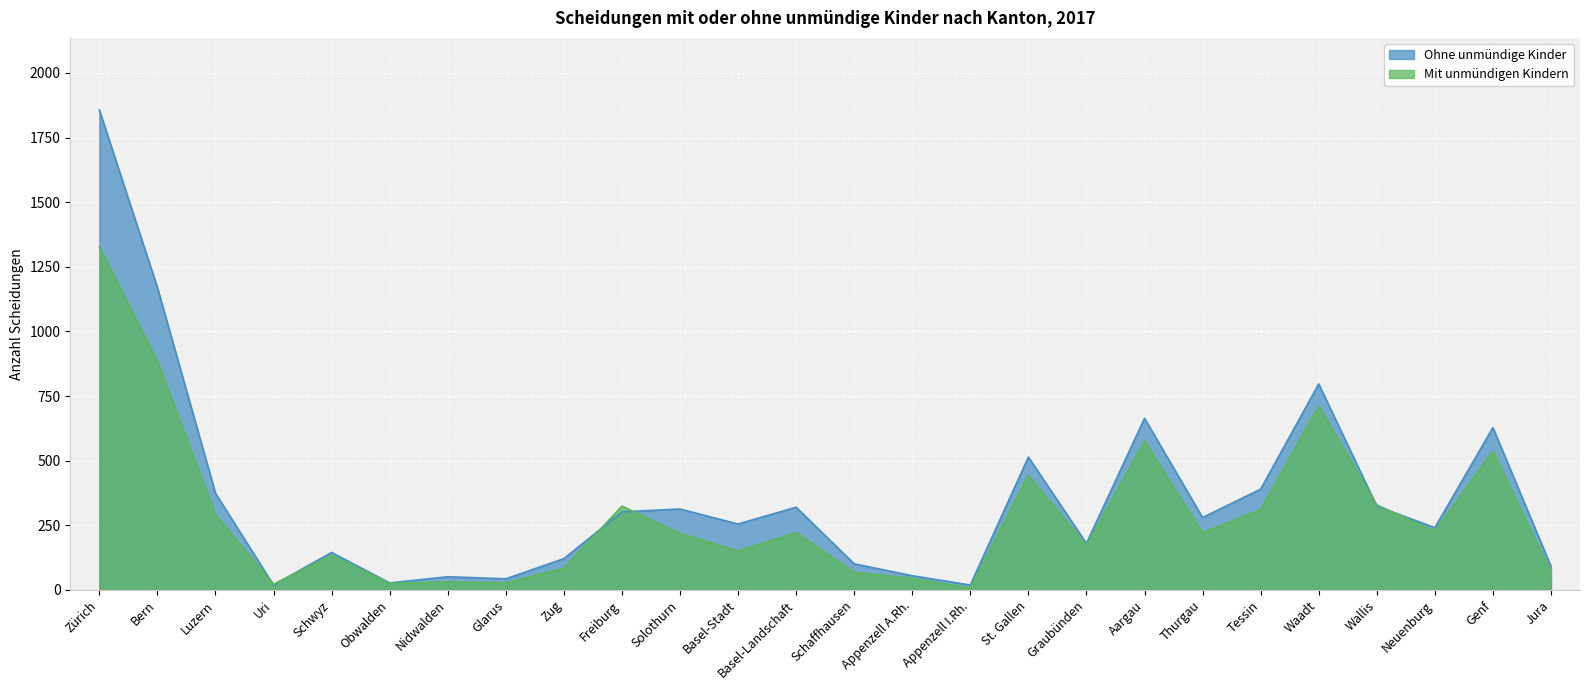

What is the sum of all Mit unmündigen Kindern values?

7456